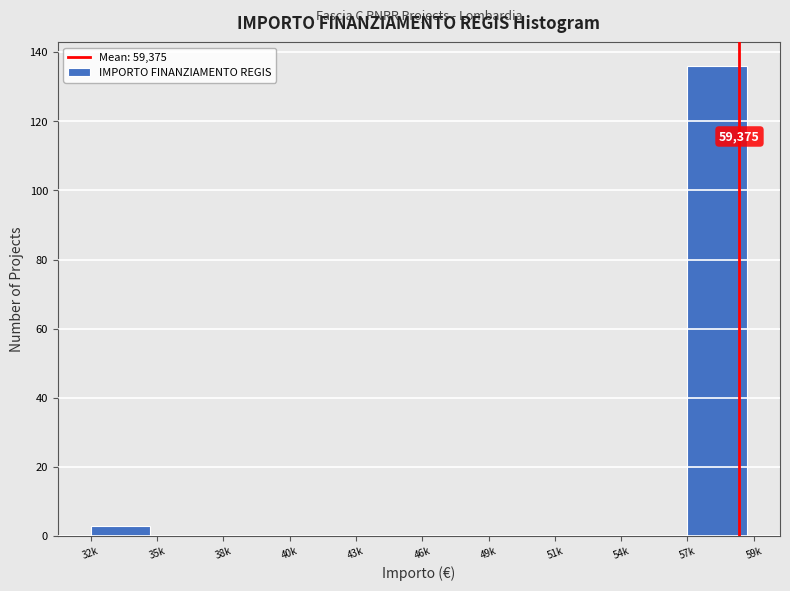

Reading left to right, extract all data points from this chart.

32k=3	35k=0	38k=0	40k=0	43k=0	46k=0	49k=0	51k=0	54k=0	57k=136